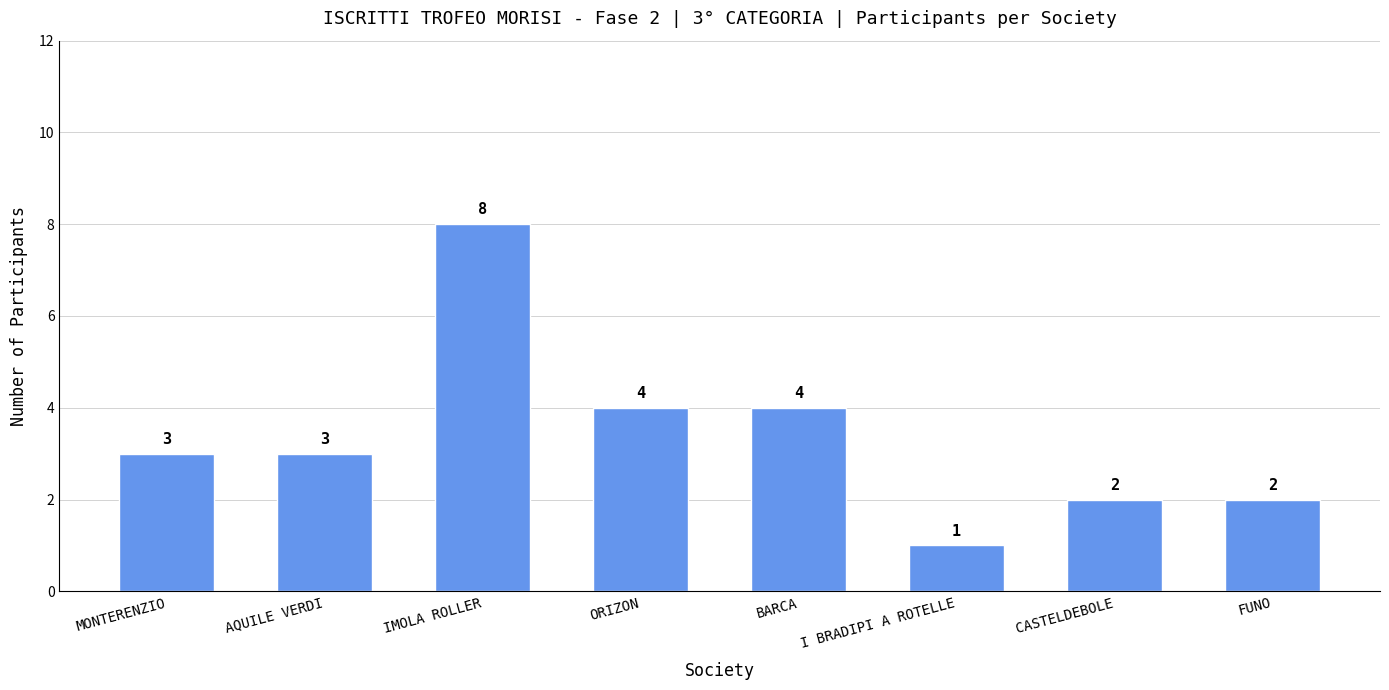

Read the value at ORIZON.

4